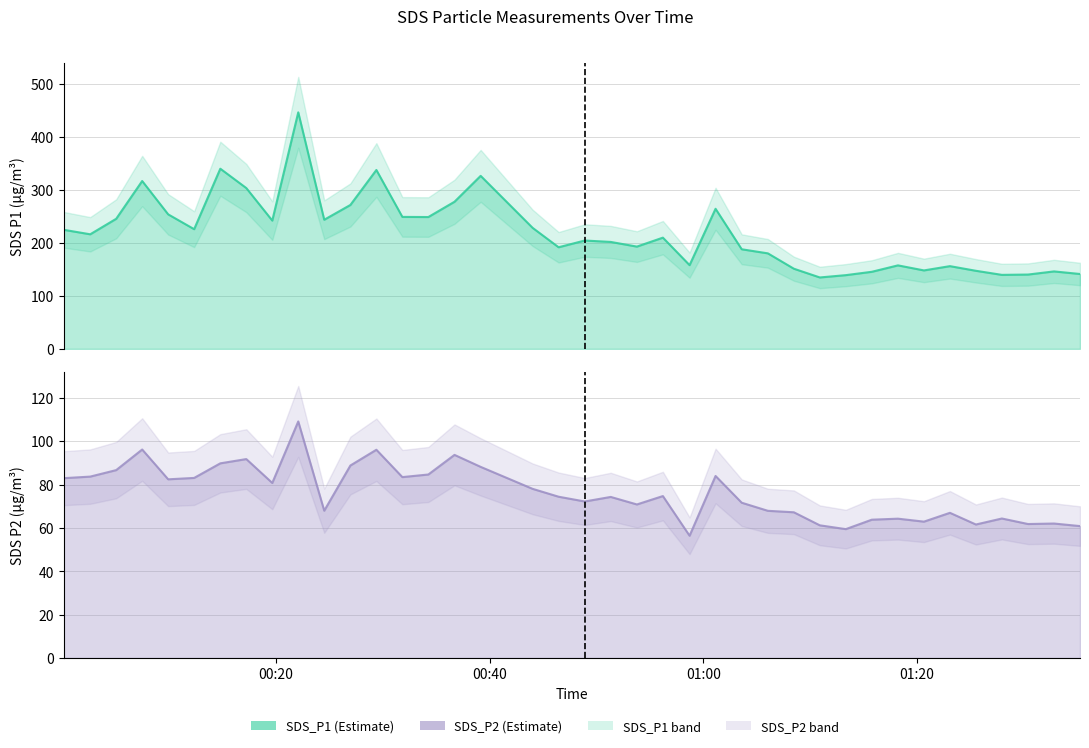

How many values in the SDS_P2 series are below 74?

18